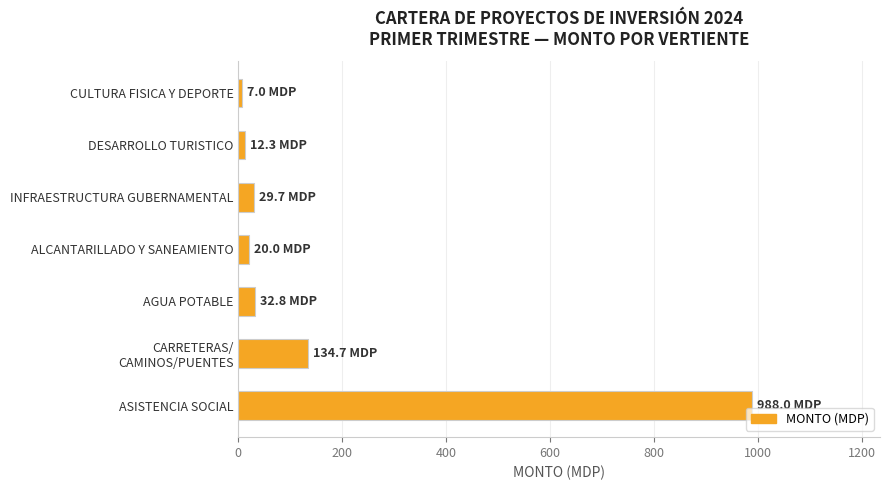

What is the change in value from ASISTENCIA SOCIAL to INFRAESTRUCTURA GUBERNAMENTAL?

-958.3